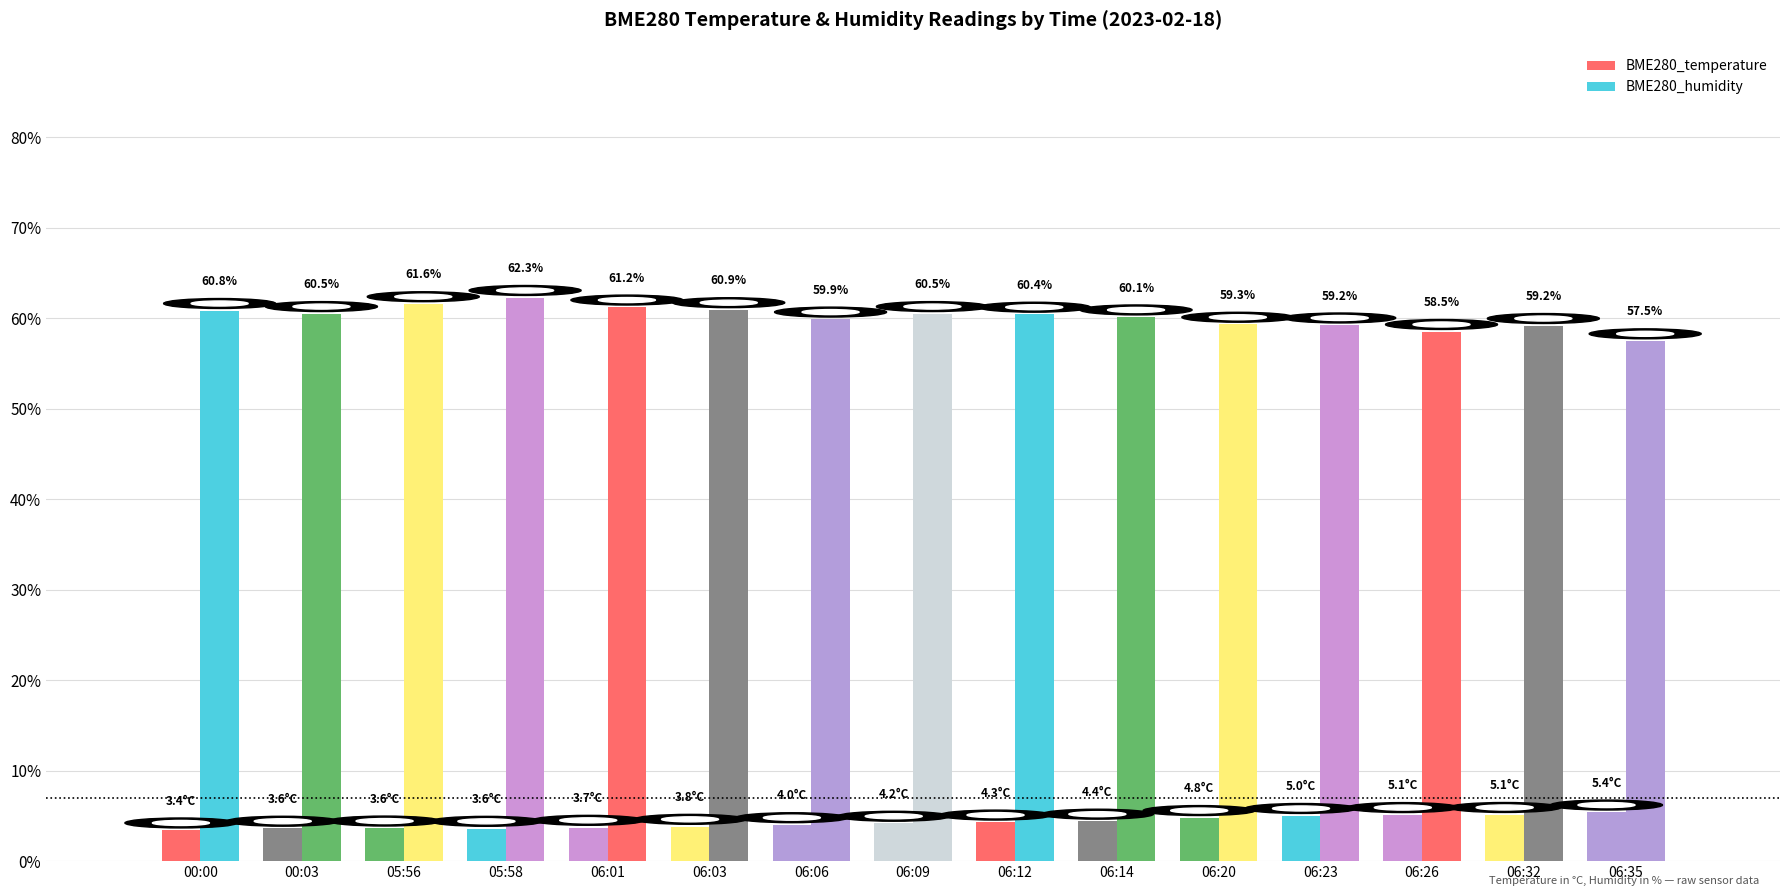

List the series in order of their overall mean, lowest first.

BME280_temperature, BME280_humidity